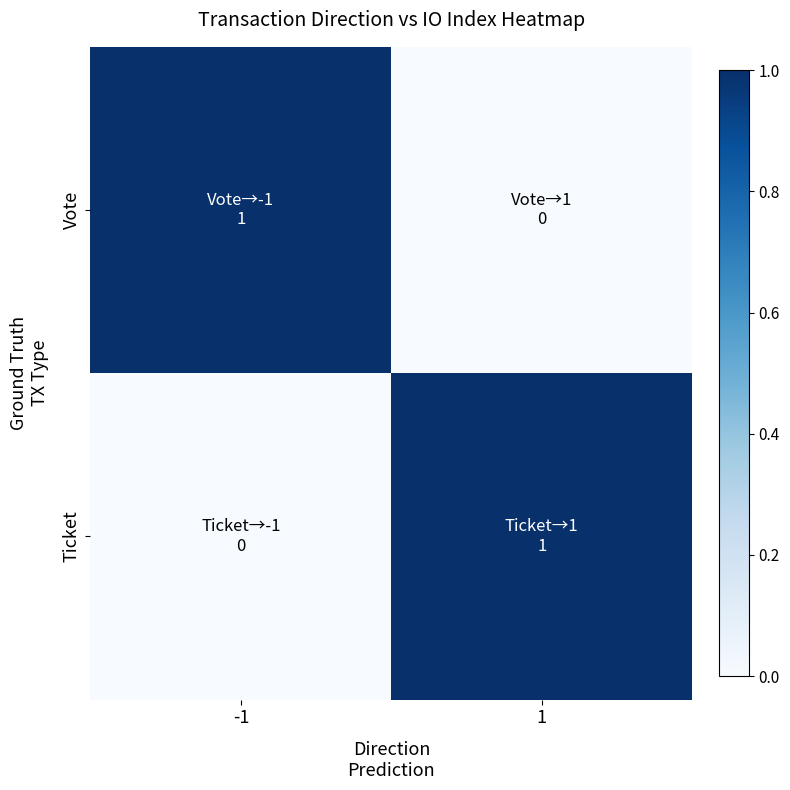

At which category is the sum across all series the highest?

-1